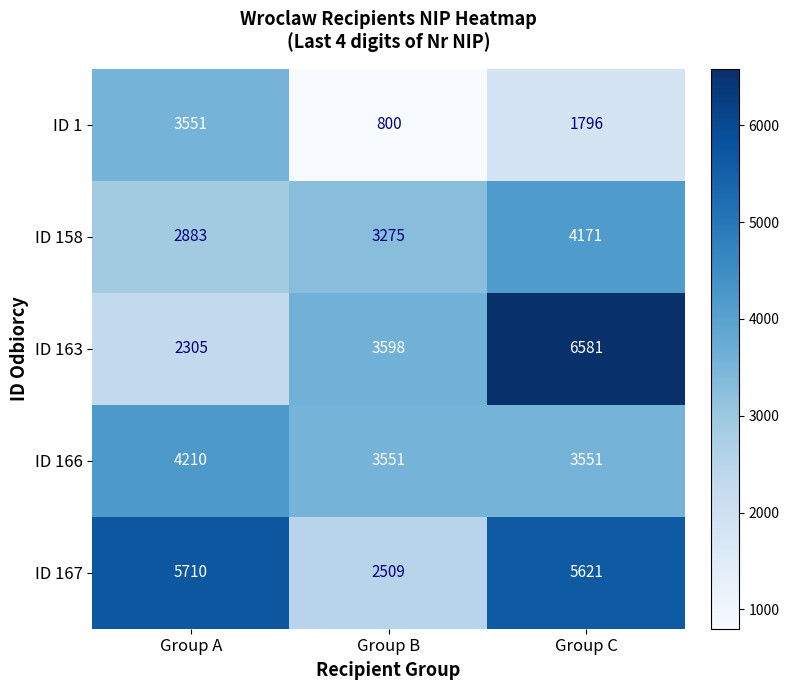

How many categories are shown in the chart?

3